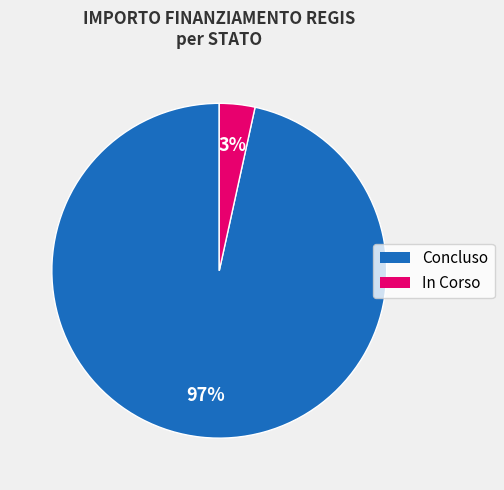

Does any single category account for the majority?

Yes